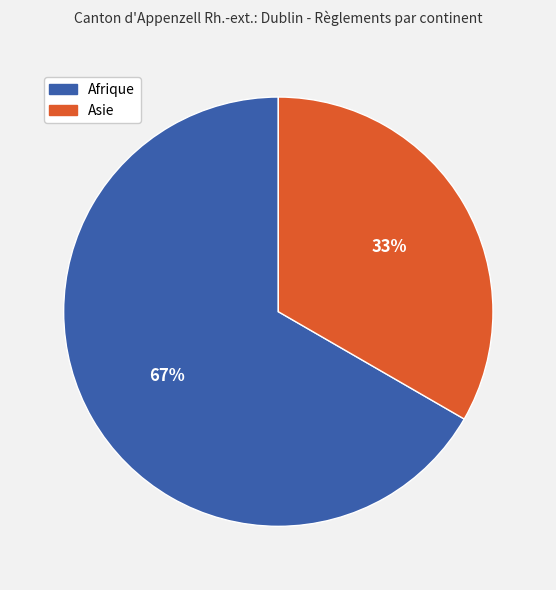

To the nearest percent, what is the average slice percentage?

50%